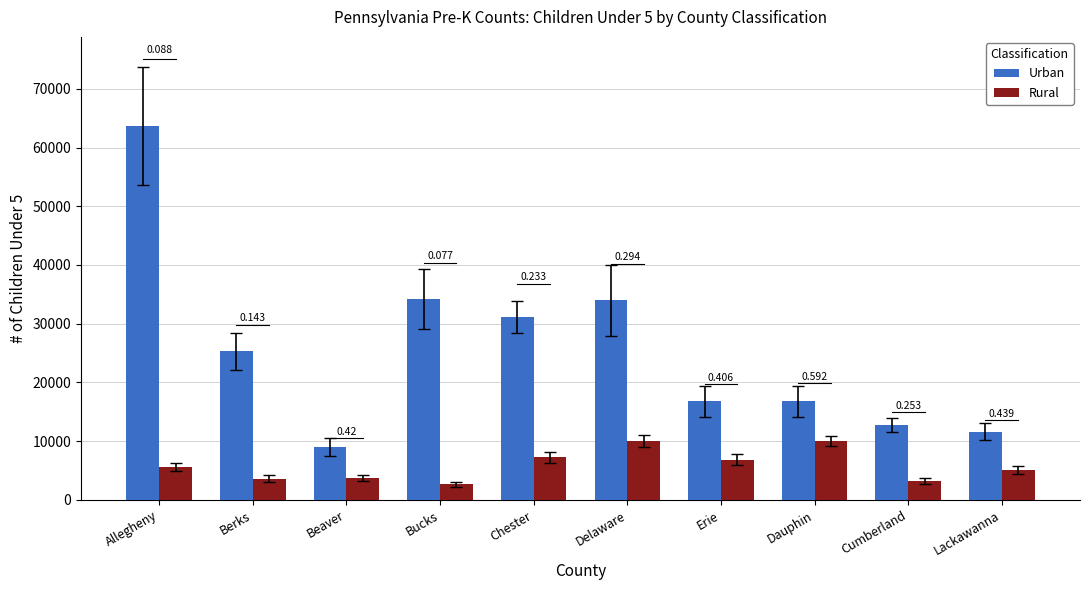

What is the difference between the maximum and minimum values in the Urban series?

54674